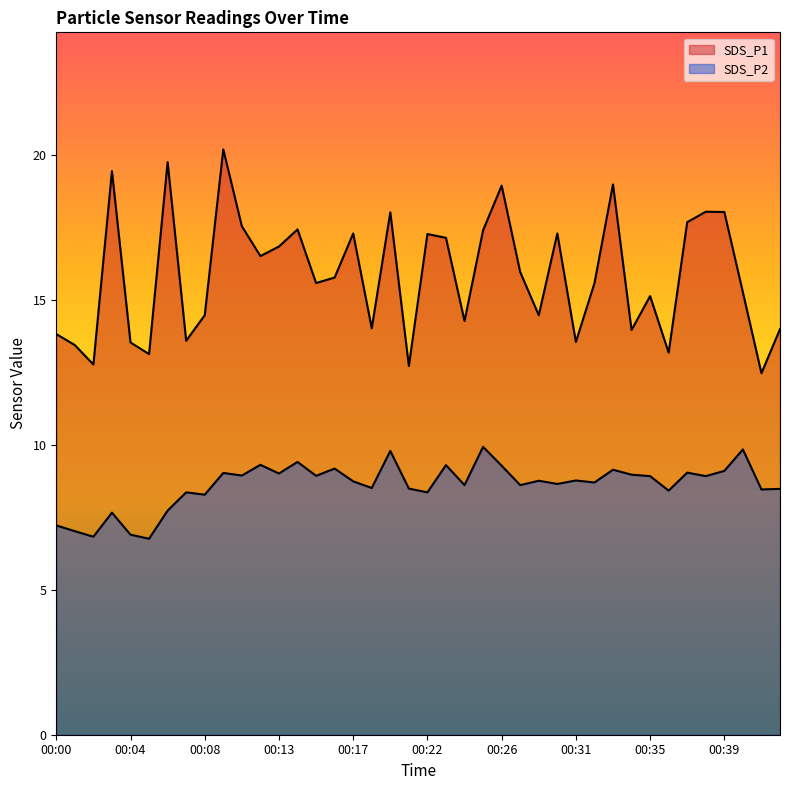

How many data points in SDS_P1 are above 15?

24